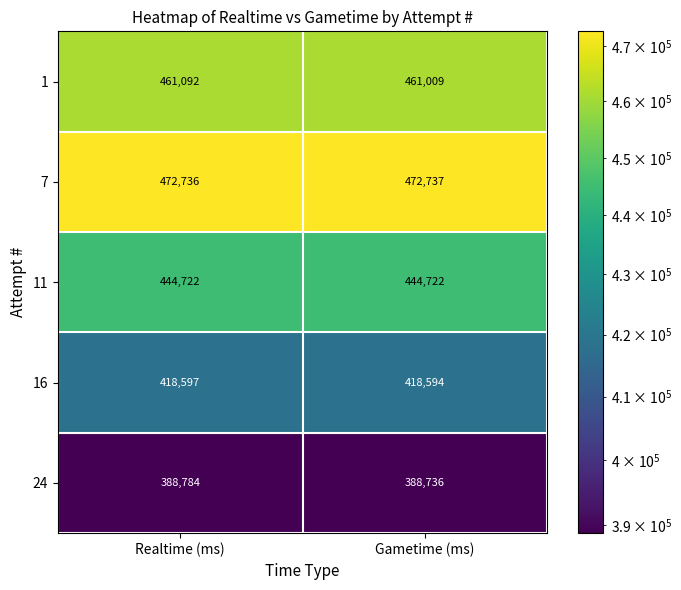

What is the difference between the 24 values at Realtime (ms) and Gametime (ms)?

48